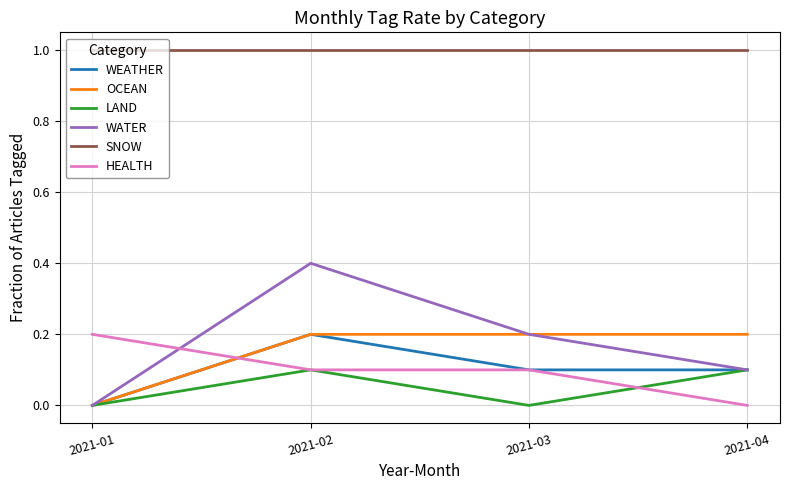

True or false: SNOW and LAND cross at least once.

False